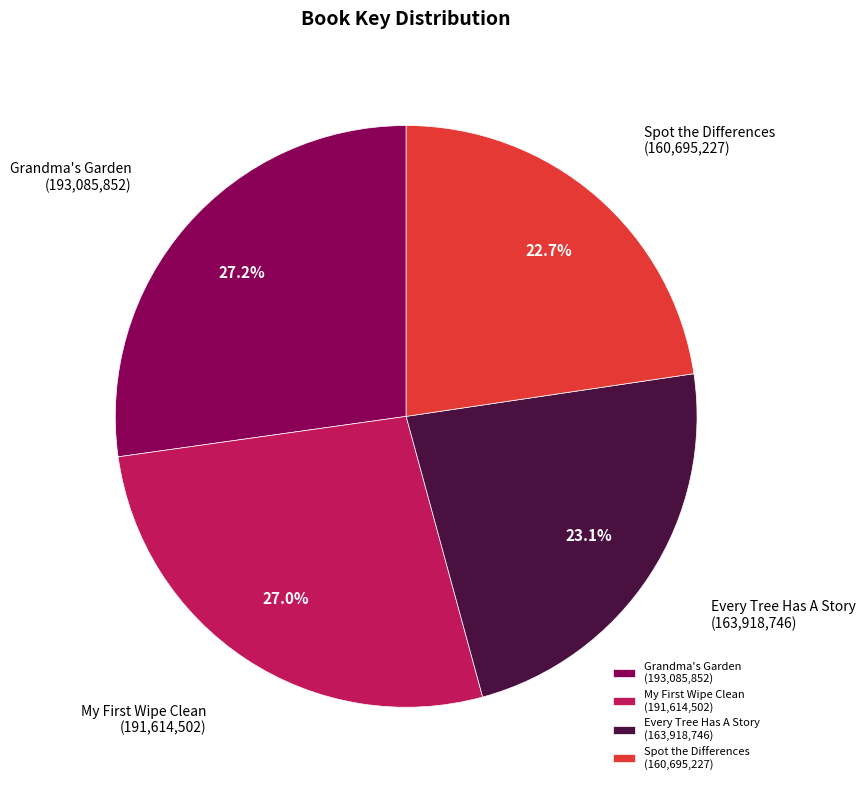

Is there any slice that represents more than half of the pie?

No